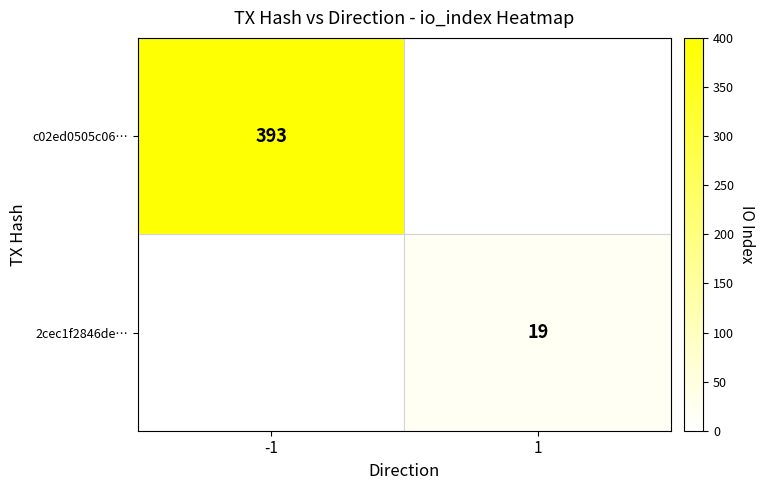

True or false: 2cec1f2846de… has a value of 31 at 1.

False